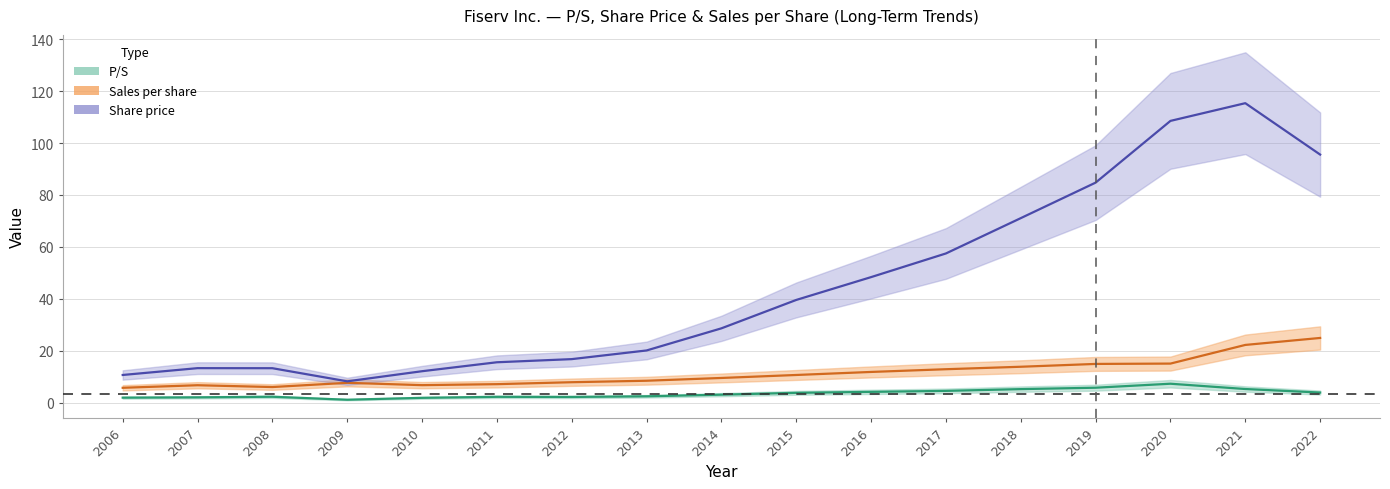

List the labels in order of Sales per share value, smallest first.

2006, 2008, 2007, 2010, 2011, 2009, 2012, 2013, 2014, 2015, 2016, 2017, 2018, 2019, 2020, 2021, 2022